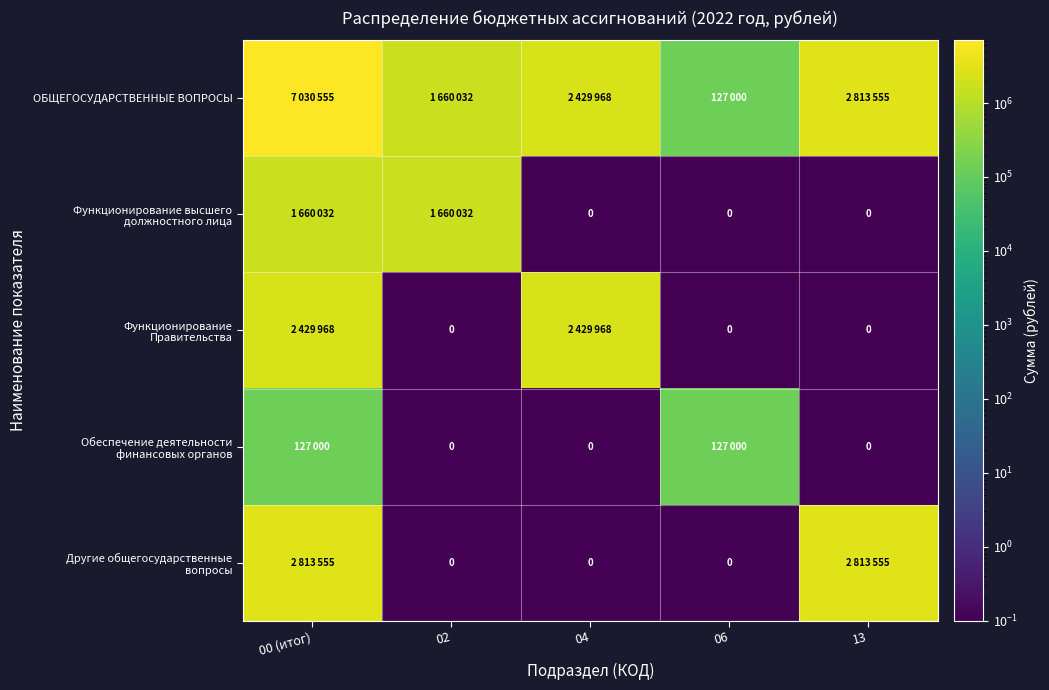

At which category is the sum across all series the highest?

00 (итог)